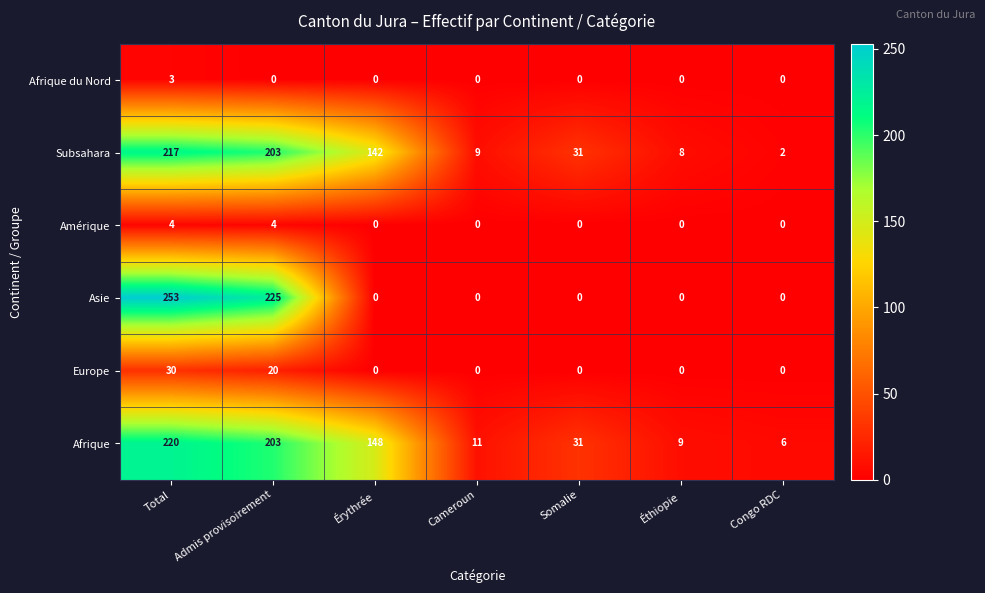

Which label corresponds to the largest value in the chart?

Total